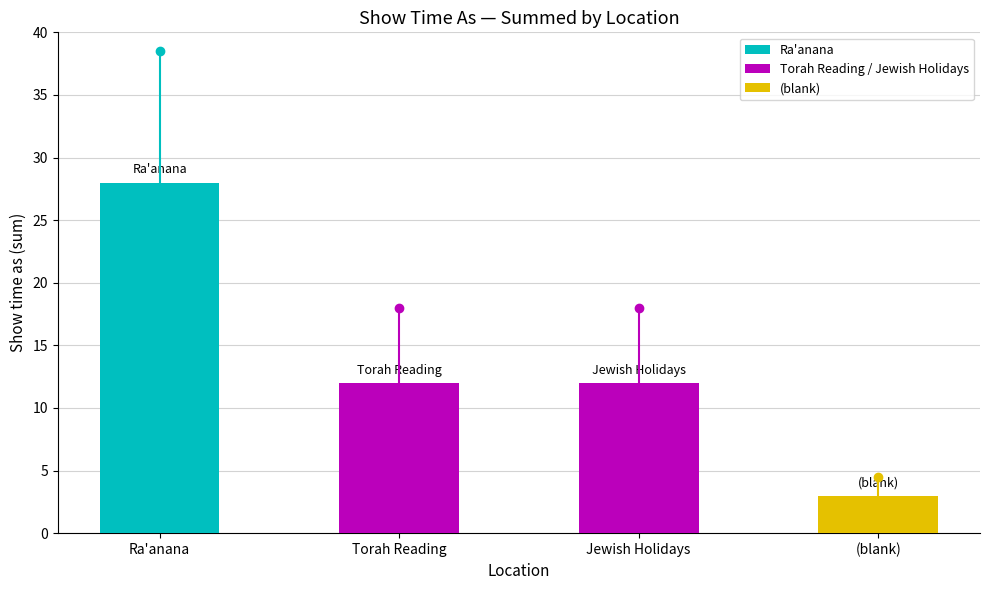

What is the approximate value at Ra'anana, to the nearest 5?

30